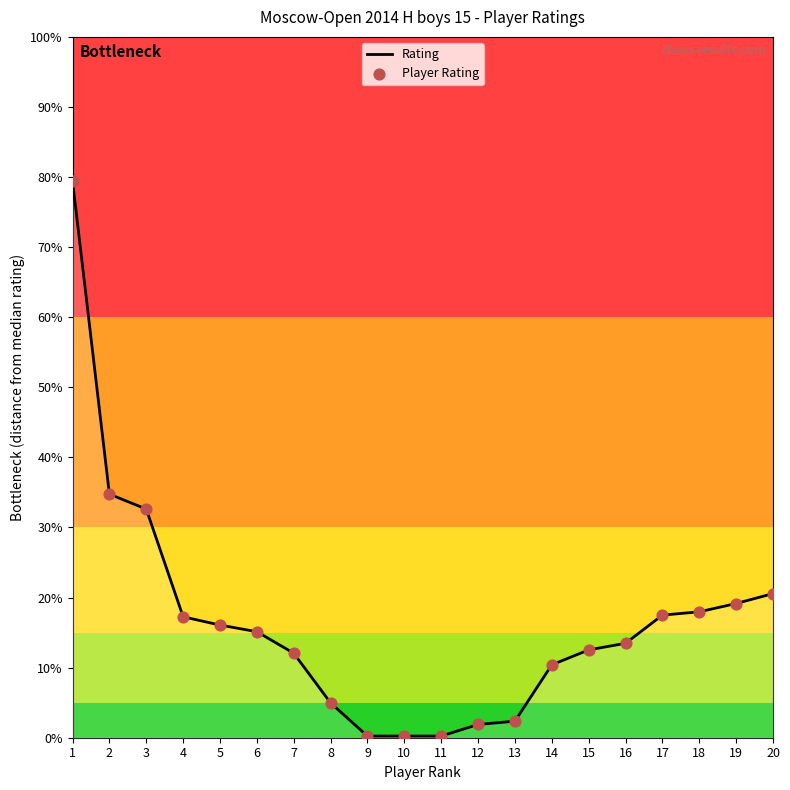

What is the greatest value displayed?

79.4